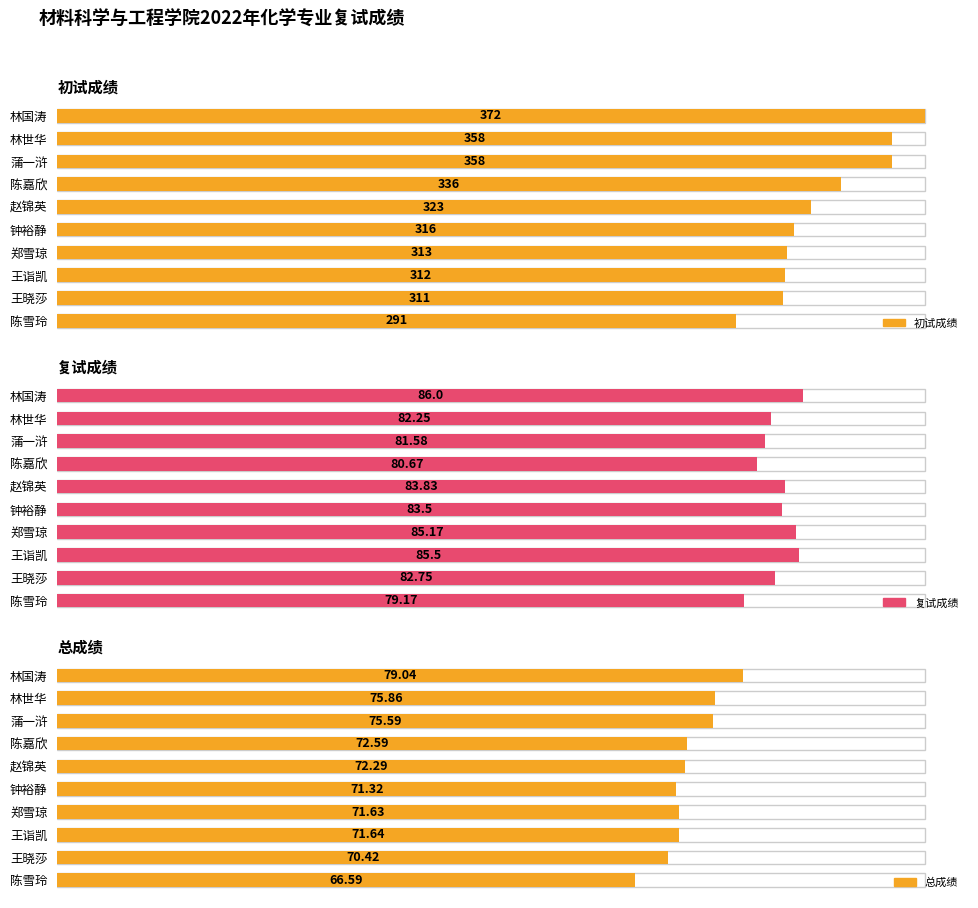

Rank the series at 陈嘉欣 from lowest to highest value.

总成绩, 复试成绩, 初试成绩